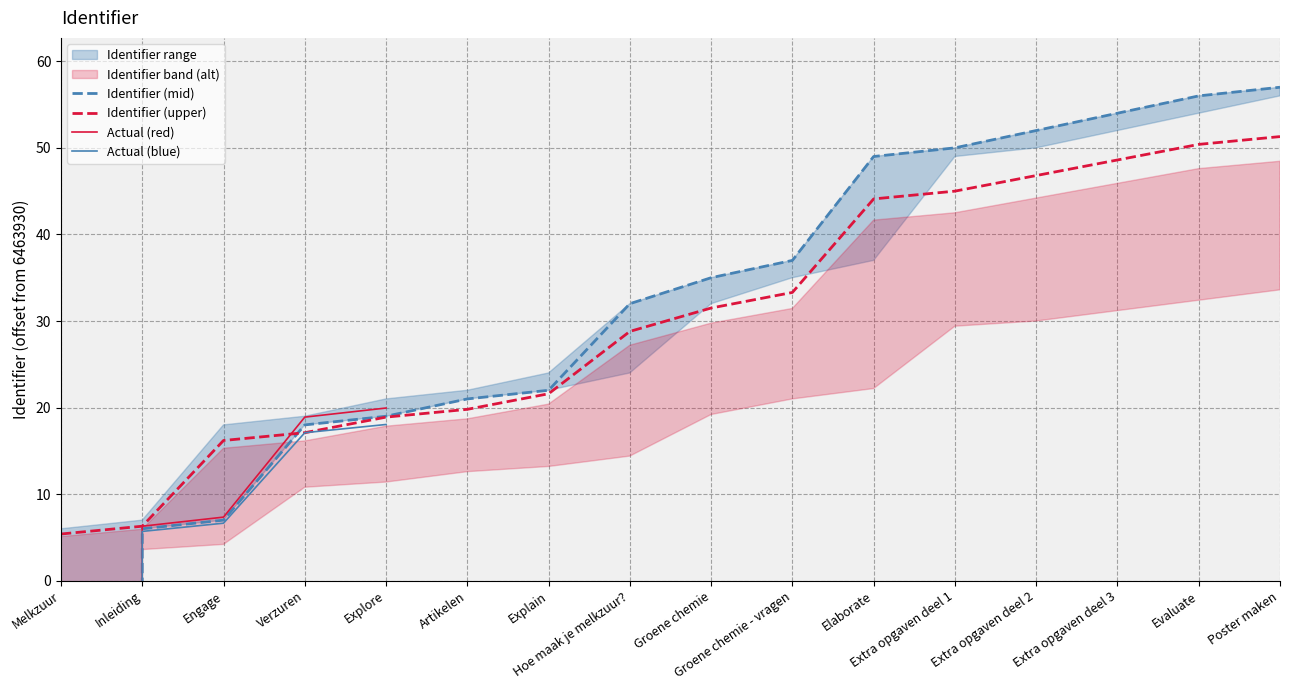

At which category is the sum across all series the highest?

Poster maken